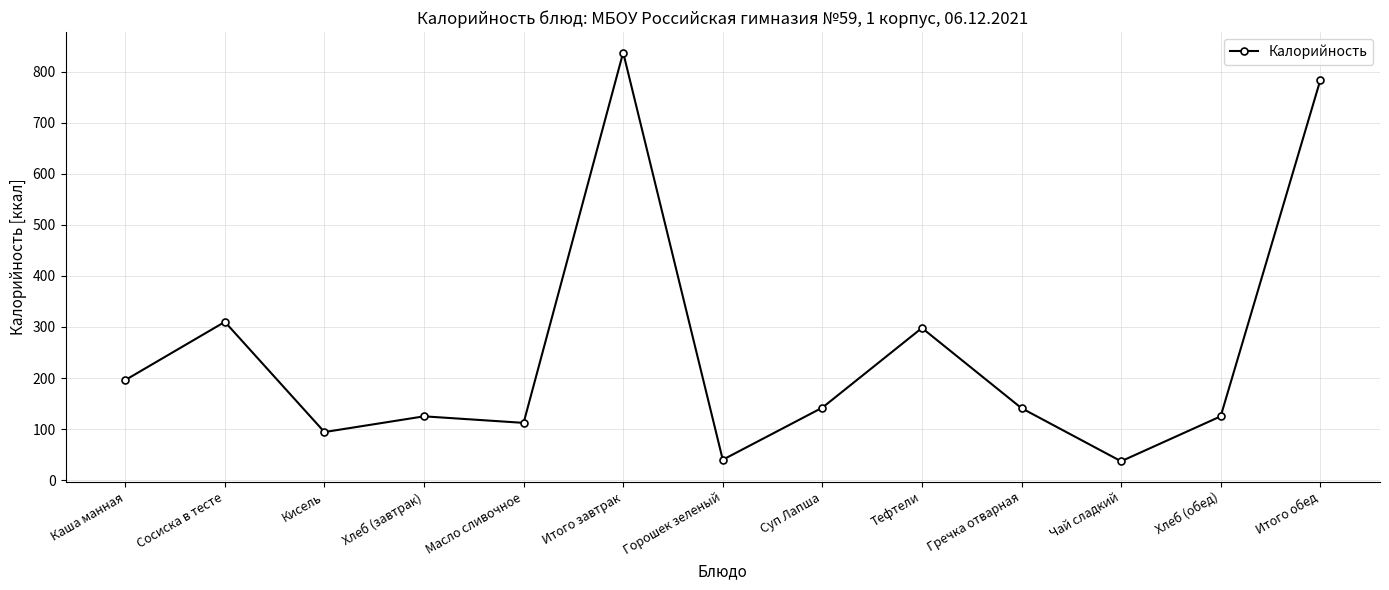

What is the difference between the second highest and second lowest values?

743.0